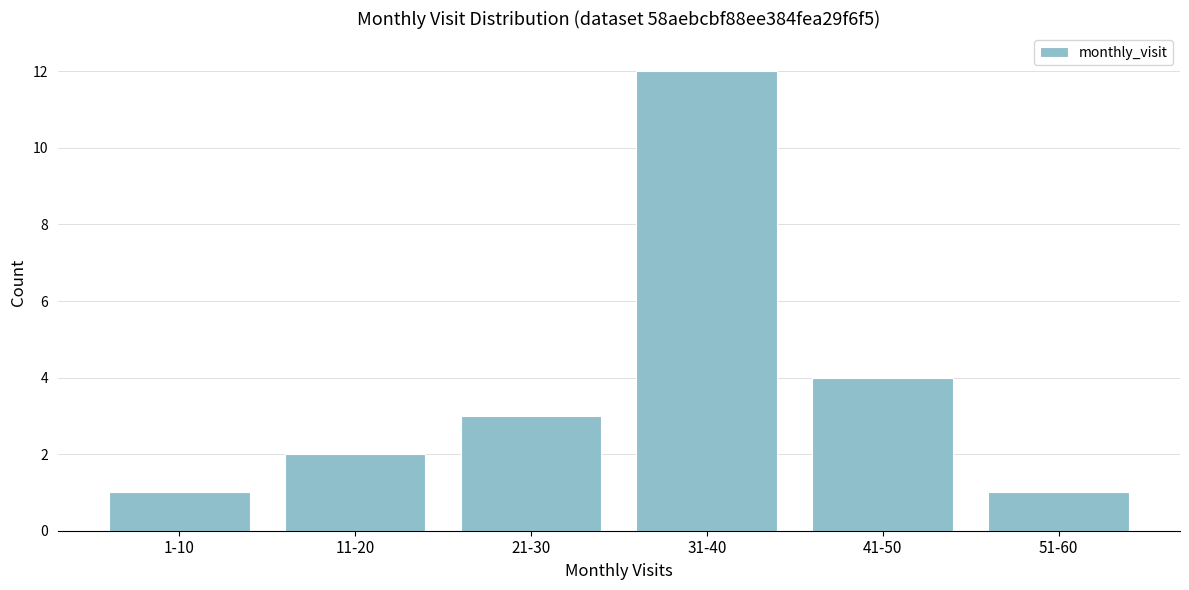

Reading left to right, what are all the values shown in this chart?

1	2	3	12	4	1